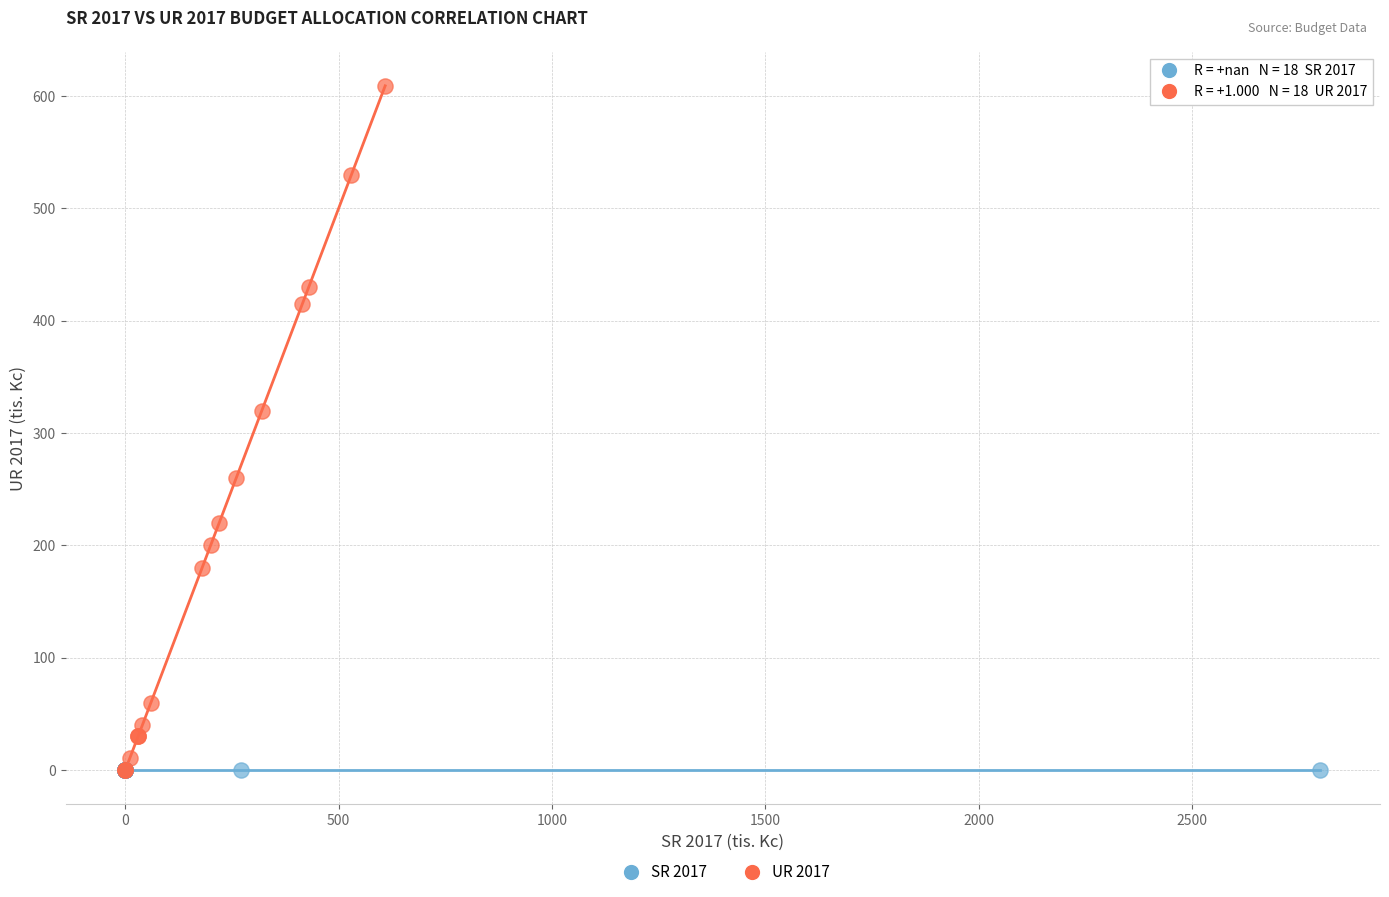

Which series contains the highest Y value?

UR 2017